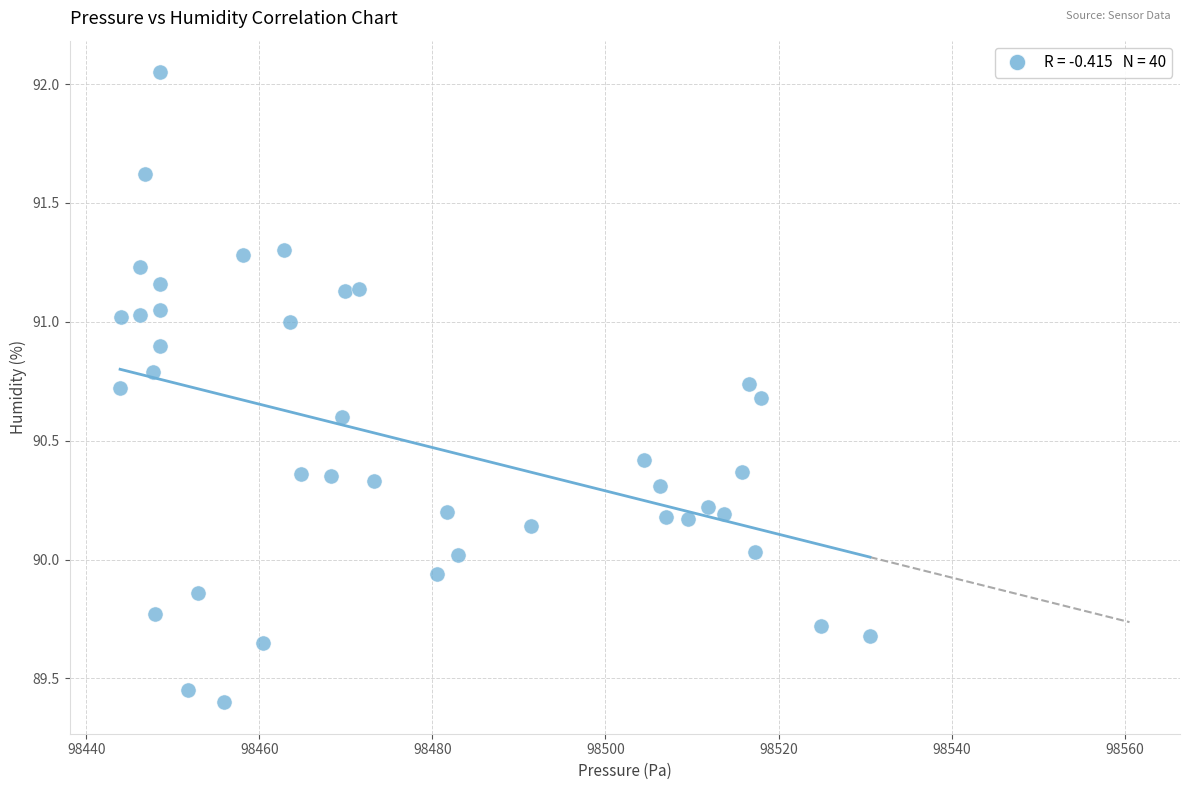

What is the range of X values (max minus min)?

86.6